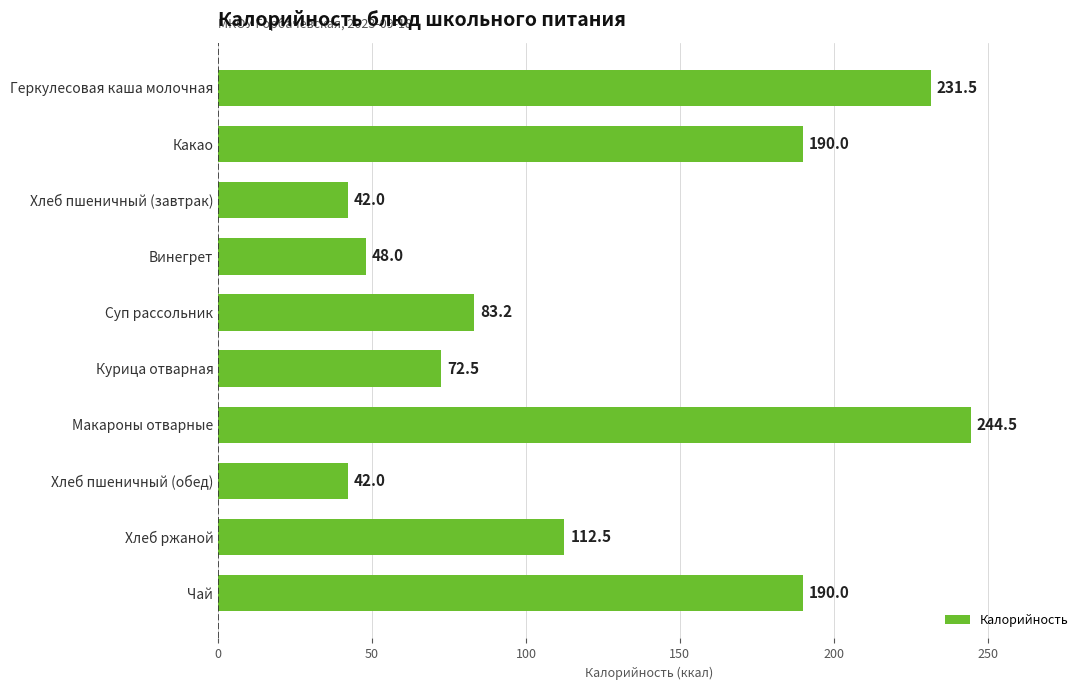

What is the minimum value shown in the chart?

42.0